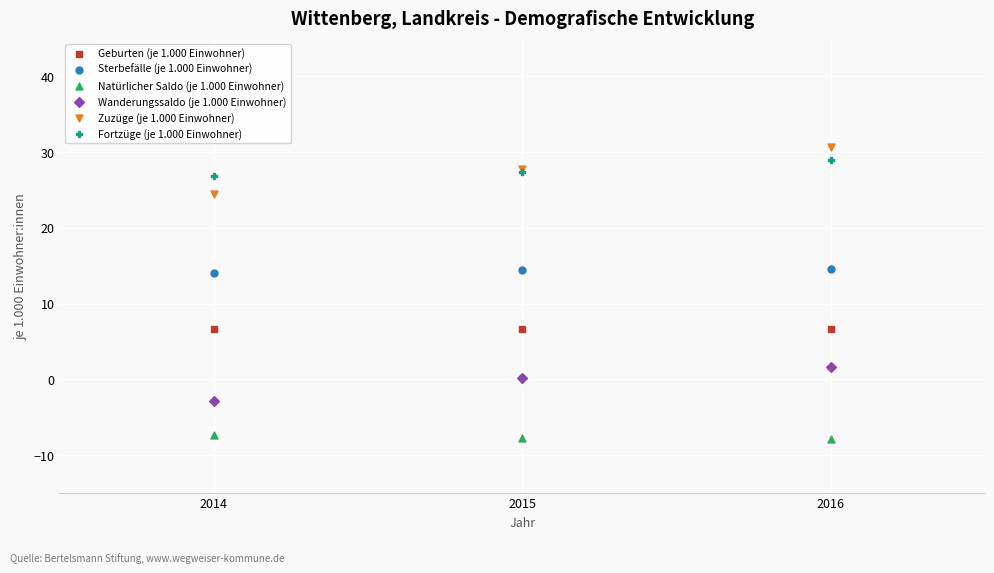

Which series contains the highest Y value?

Zuzüge (je 1.000 Einwohner)